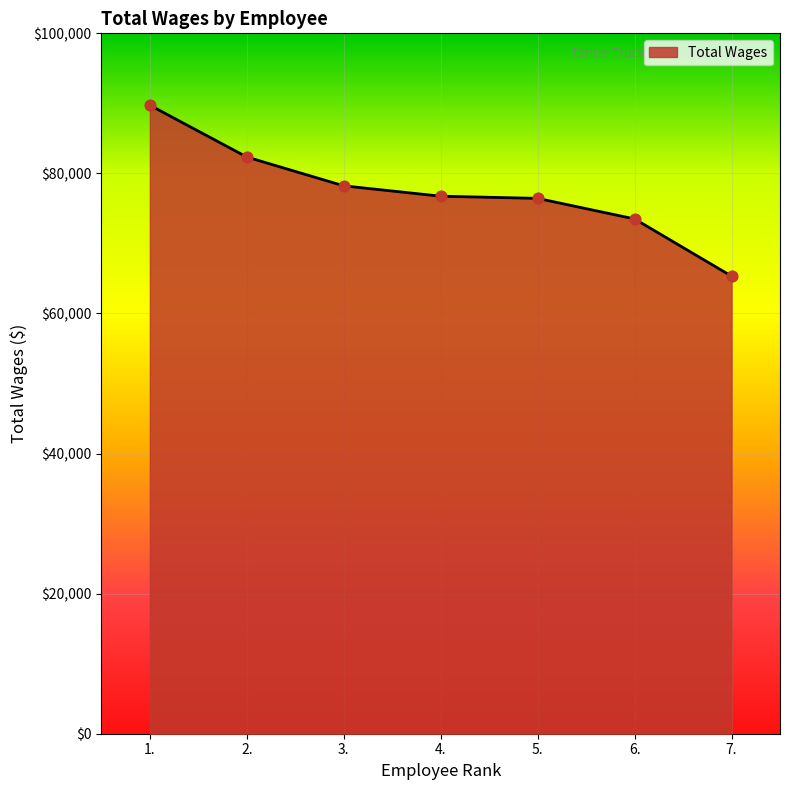

What is the ratio of the value at 3. to the value at 6.?

1.1